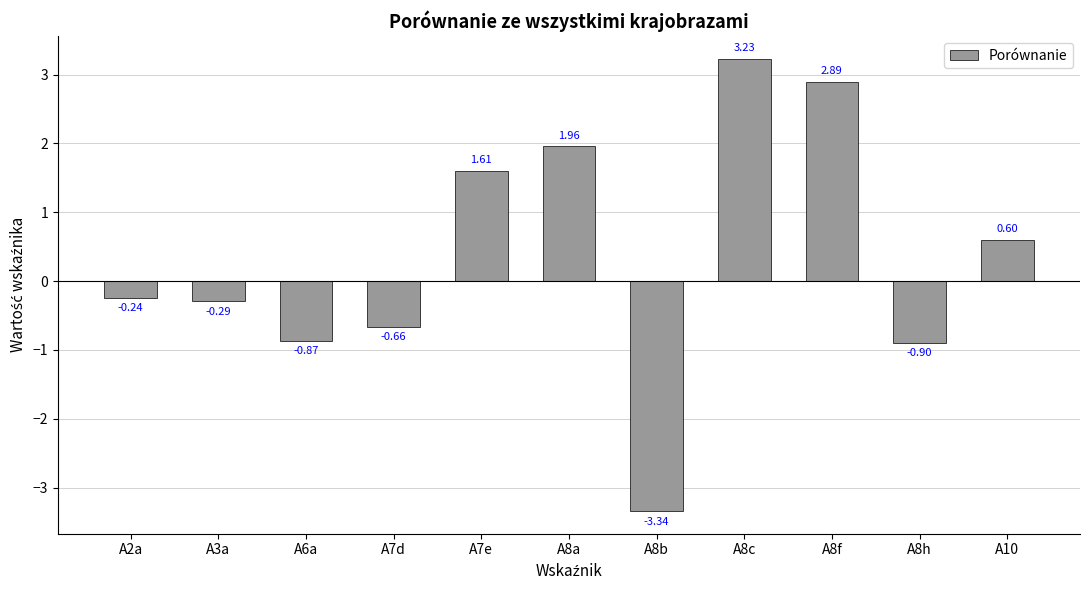

List the labels in order of value, largest first.

A8c, A8f, A8a, A7e, A10, A2a, A3a, A7d, A6a, A8h, A8b